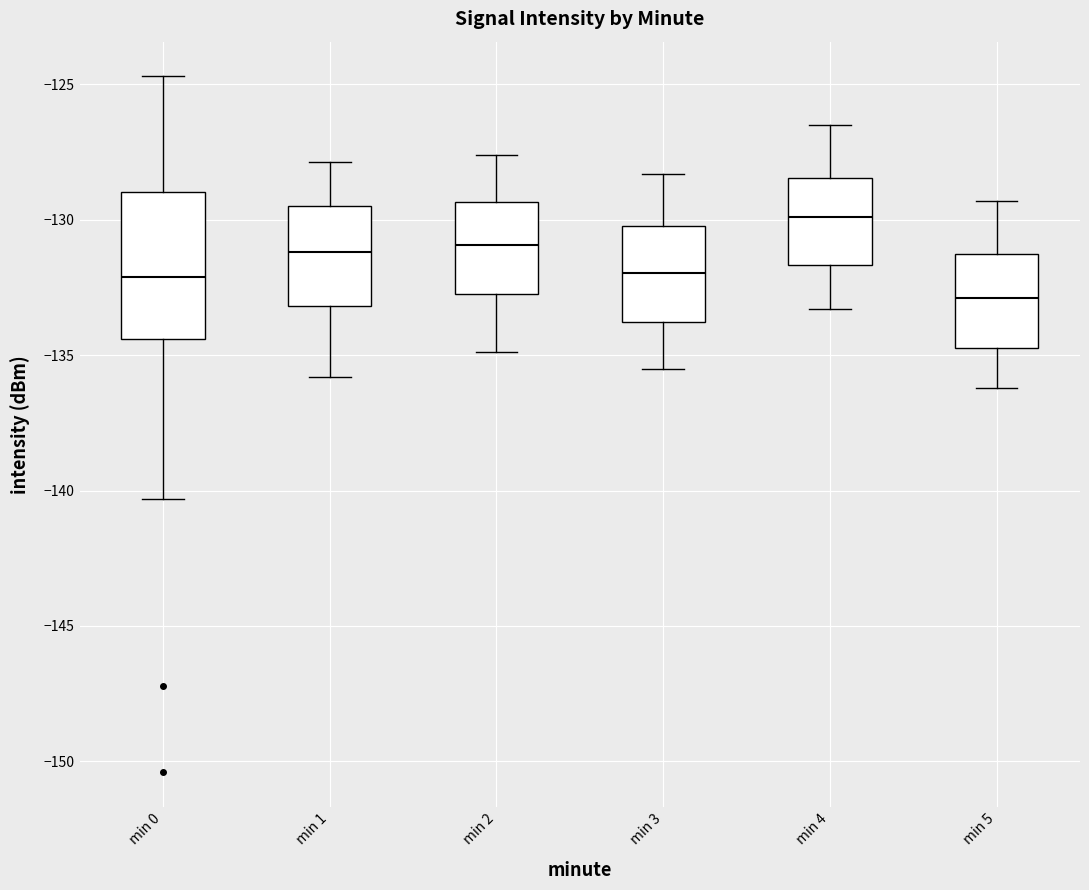

Reading left to right, read every box against the y-axis: the position of its median line, the range the box covers, and the ends of its whiskers. The values are not printed on the chart, so give them approximately, as read against the axis.

min 0: median -132.0, box -134.5 to -129.0, whiskers -140.5 to -124.5
min 1: median -131.0, box -133.0 to -129.5, whiskers -136.0 to -128.0
min 2: median -131.0, box -132.5 to -129.5, whiskers -135.0 to -127.5
min 3: median -132.0, box -134.0 to -130.0, whiskers -135.5 to -128.5
min 4: median -130.0, box -131.5 to -128.5, whiskers -133.5 to -126.5
min 5: median -133.0, box -134.5 to -131.5, whiskers -136.0 to -129.5